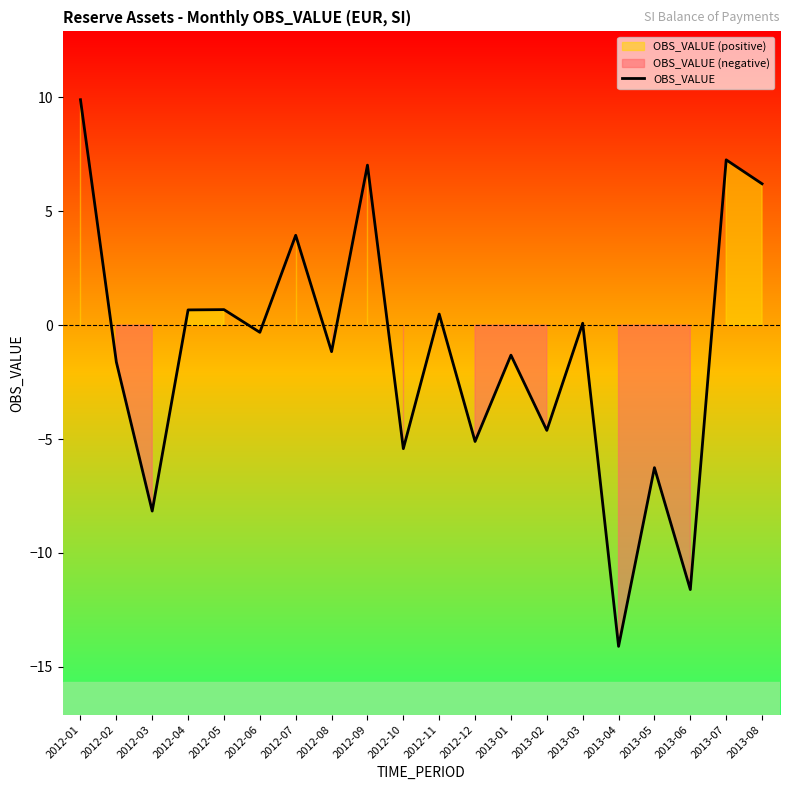

How many distinct data groups are displayed?

1